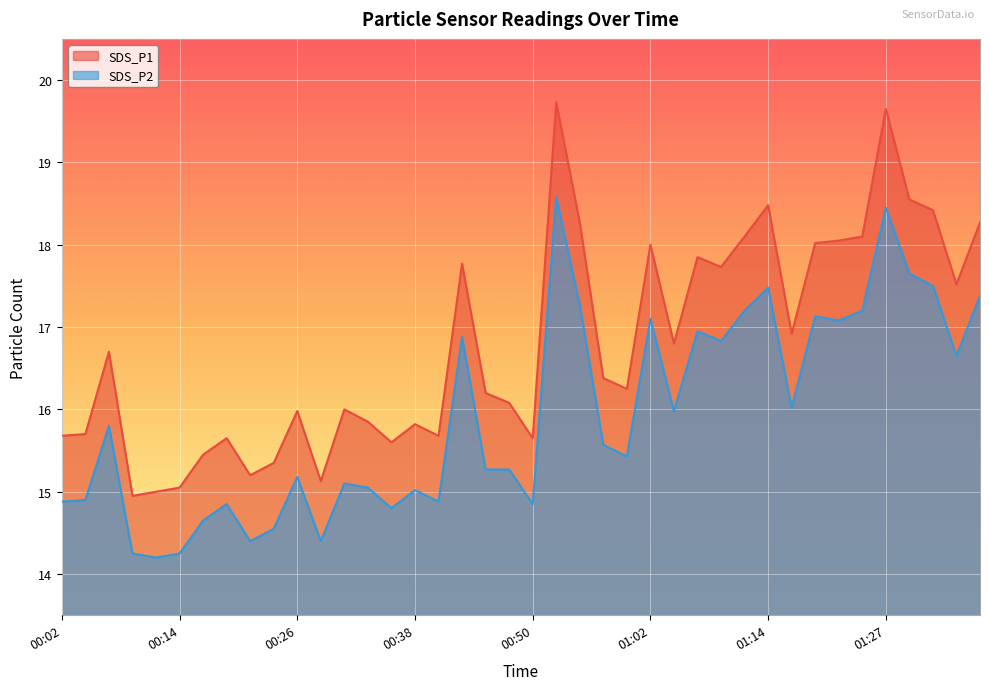

What is the sum of all SDS_P1 values?

671.6